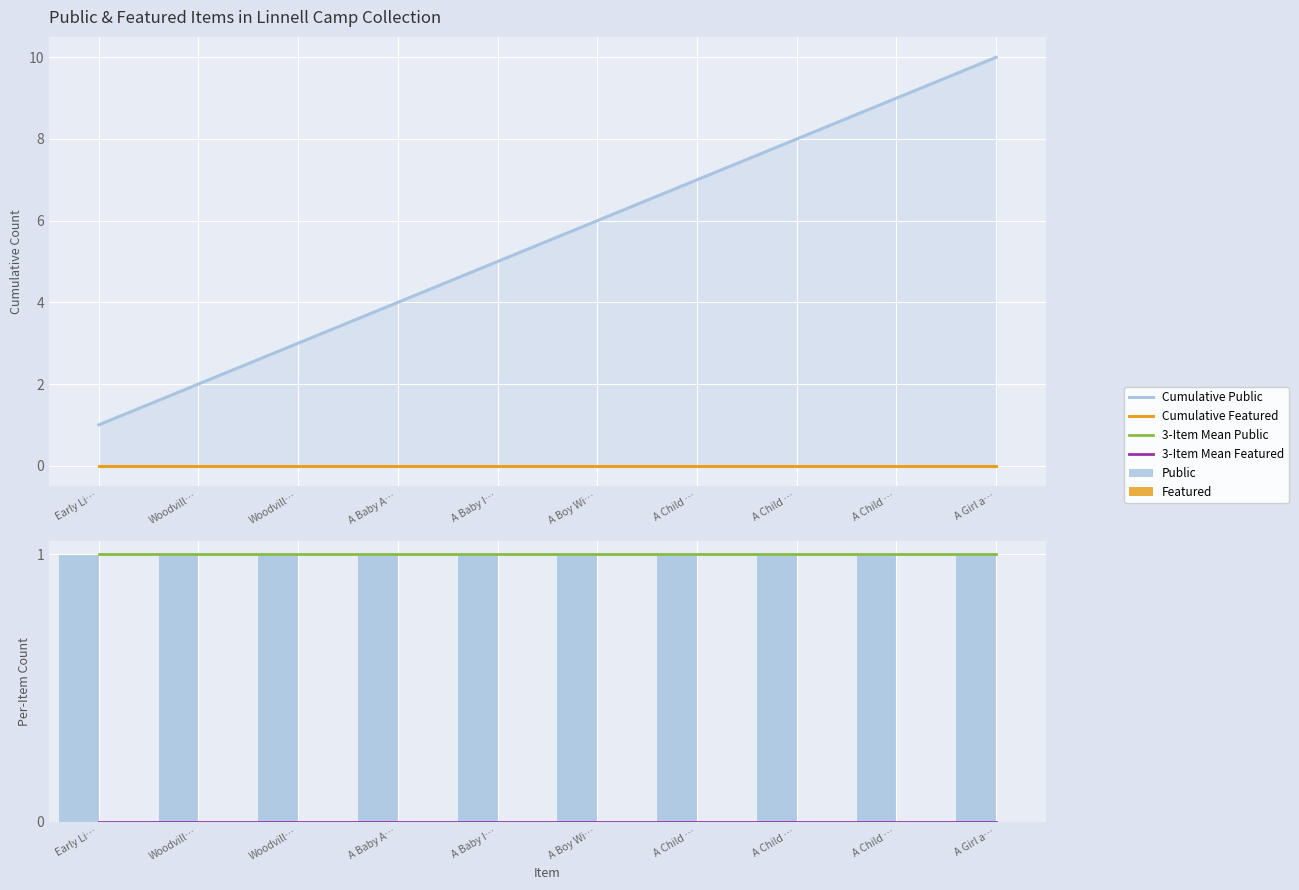

Which series has the largest total across all categories?

Cumulative Public